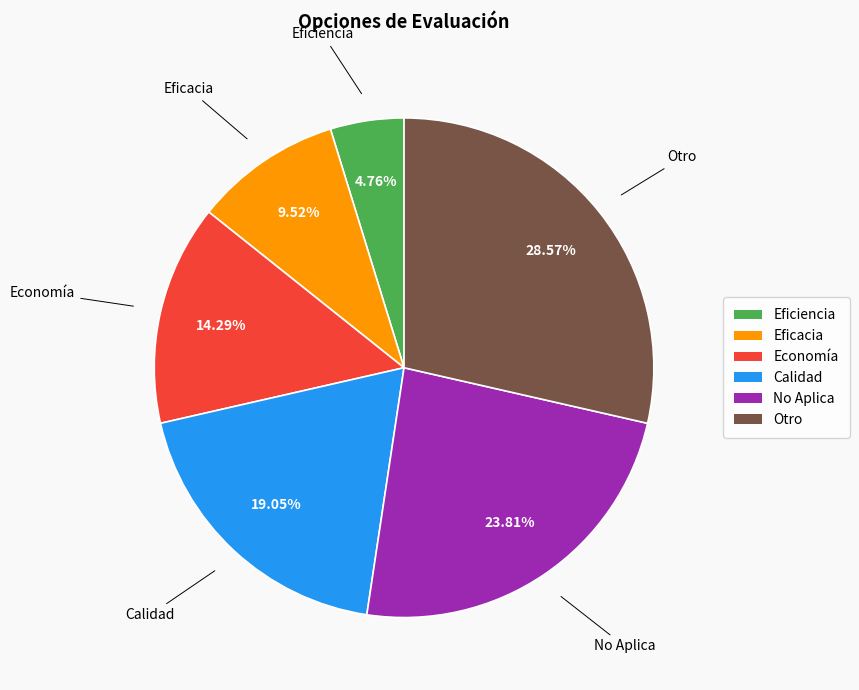

What portion of the pie excludes Economía?

85.7%